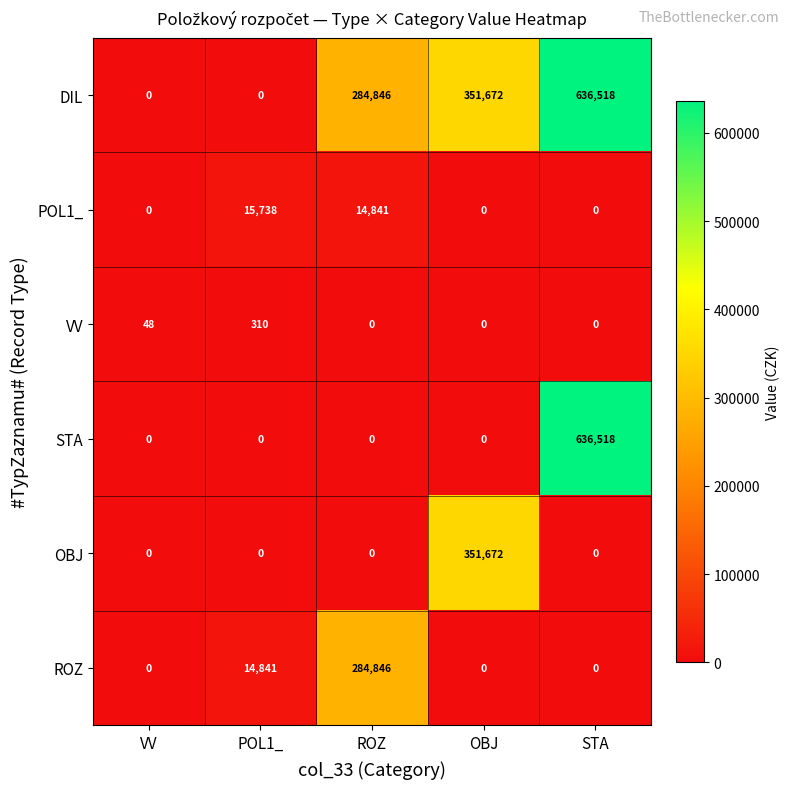

What is the total value across all series at VV?

48